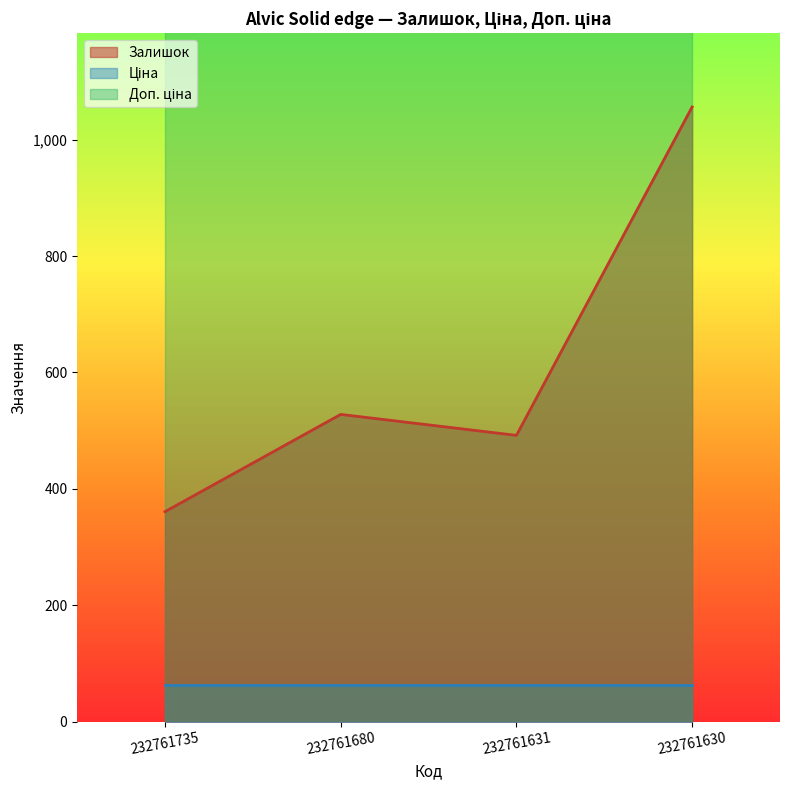

What is the difference between the Залишок values at 232761680 and 232761735?

167